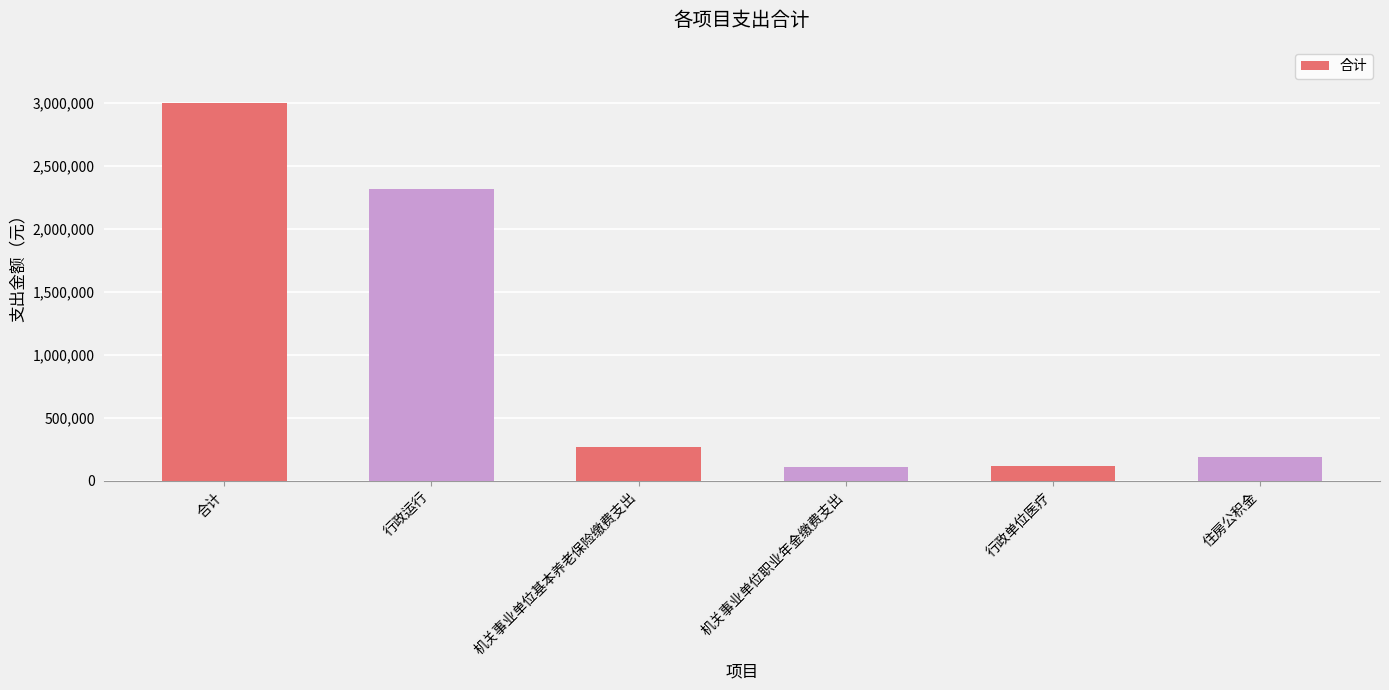

What is the difference between the maximum and minimum values?

2887129.2